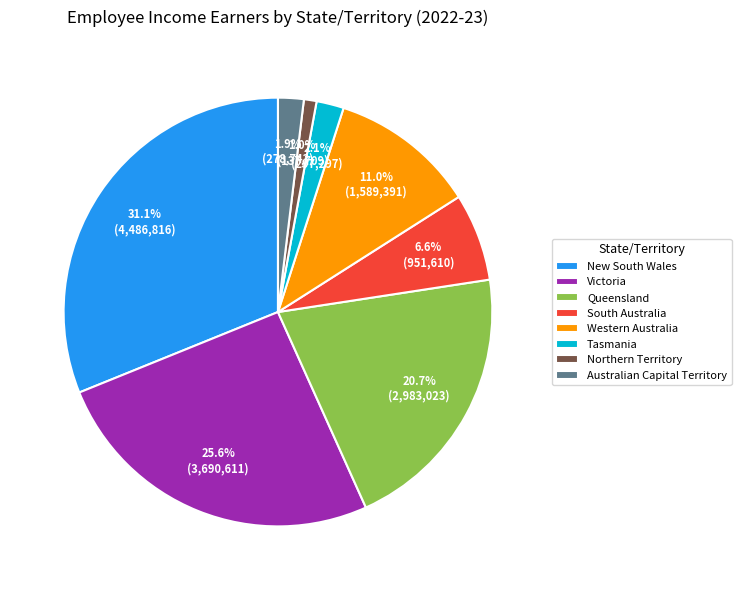

Does Australian Capital Territory represent more than half of the total?

No